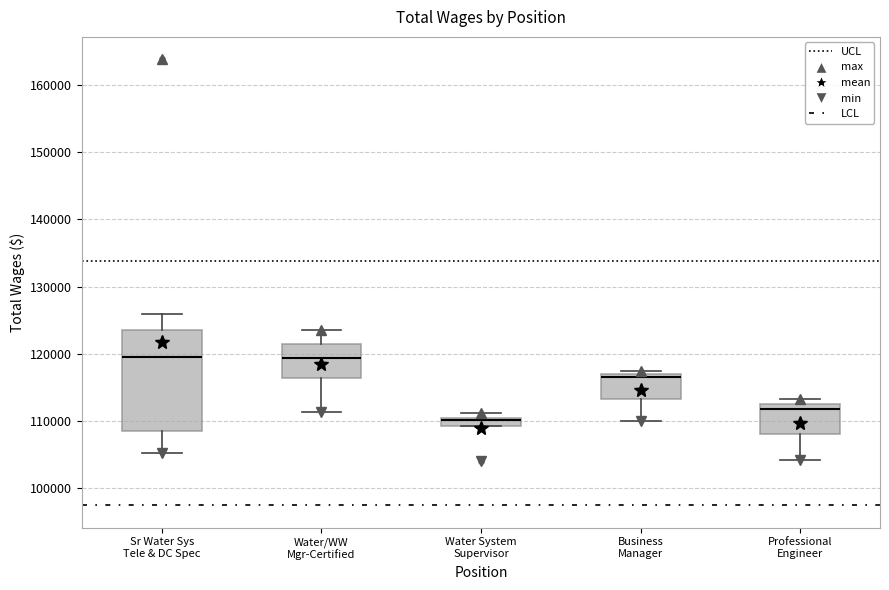

Where does the median line of the box for Water/WW Mgr-Certified sit on the y-axis? The values are not printed on the chart, so give them approximately, as read against the axis.

119000